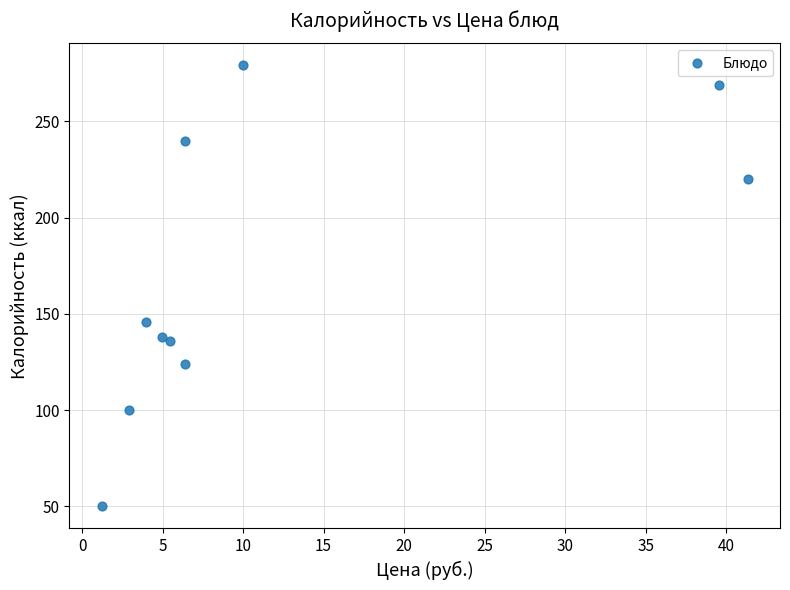

What is the average X value?

12.2